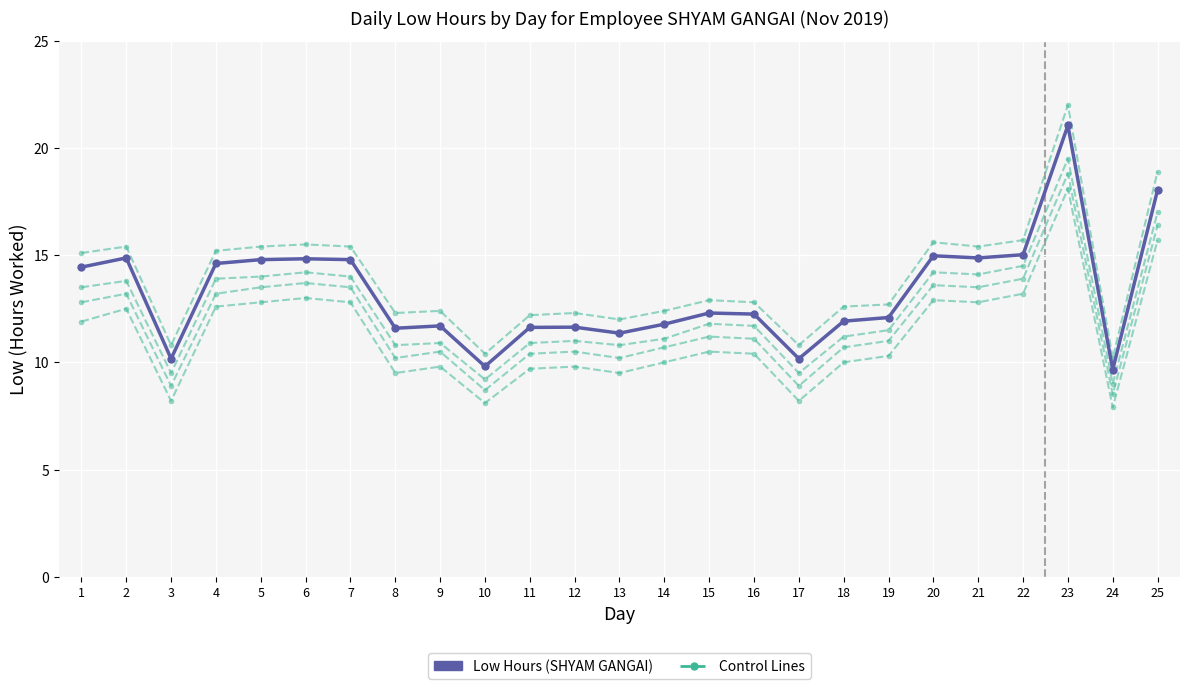

Reading left to right, transcribe all the data shown in this chart.

Control Lines: 13.5	13.8	9.5	13.9	14.0	14.2	14.0	10.8	10.9	9.2	10.9	11.0	10.8	11.1	11.8	11.7	9.5	11.2	11.5	14.2	14.1	14.5	19.5	9.0	17.0
Low Hours (SHYAM GANGAI): 14.4	14.9	10.2	14.6	14.8	14.8	14.8	11.6	11.7	9.8	11.6	11.6	11.4	11.8	12.3	12.2	10.2	11.9	12.1	15.0	14.9	15.0	21.1	9.7	18.0